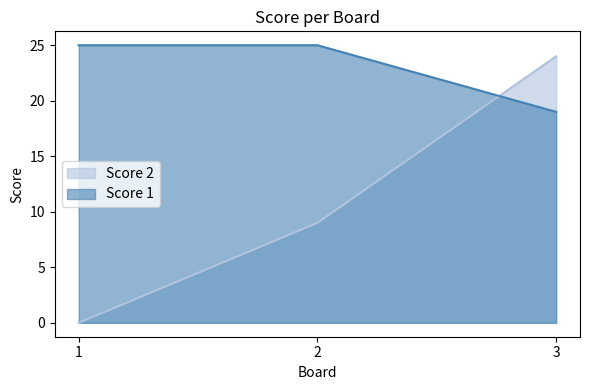

What is the approximate value of Score 1 at 3?

19